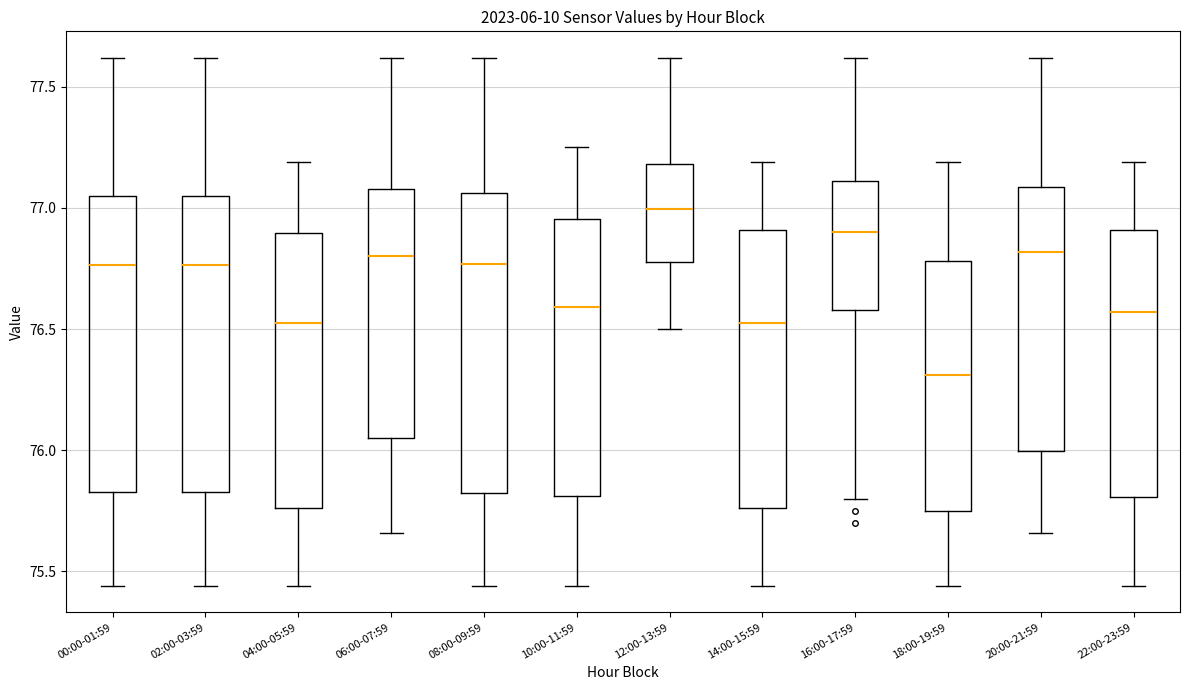

Which box's median line is the highest?

12:00-13:59